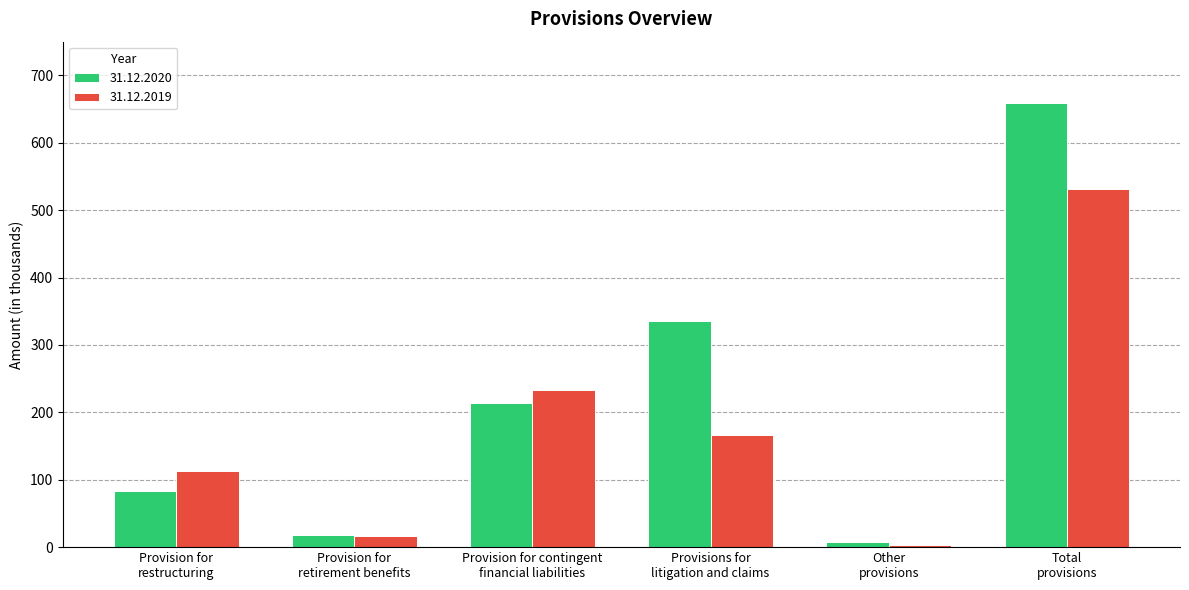

What is the highest value of the 31.12.2020 series?

659.4